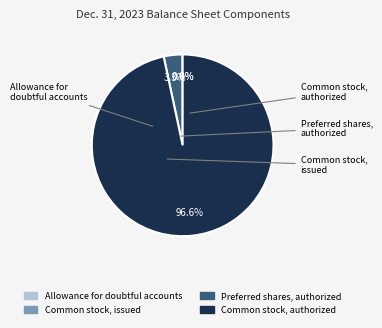

Is there any slice that represents more than half of the pie?

Yes